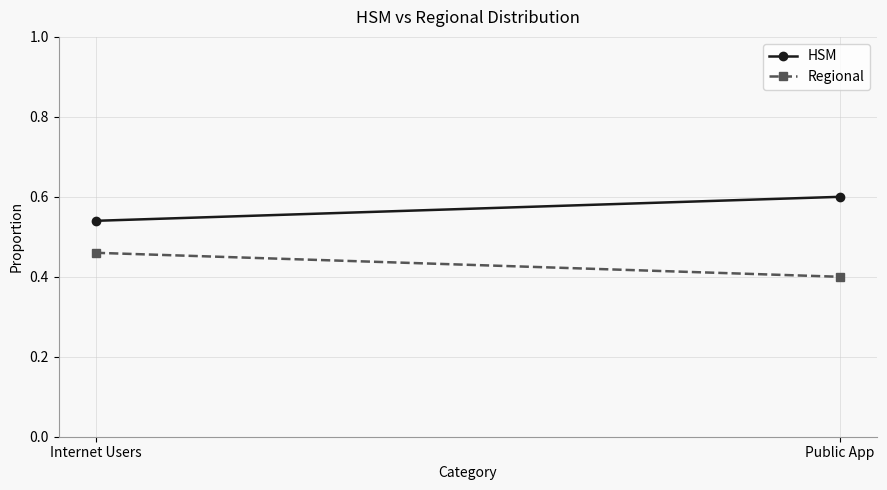

Is it true that HSM equals 0.5 at Internet Users?

True